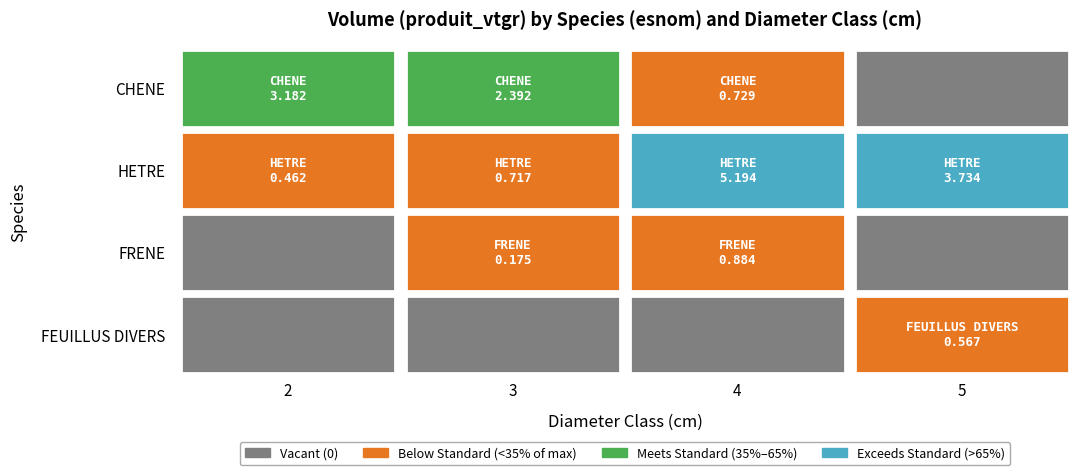

Reading left to right, what are all the values shown in this chart?

CHENE: 2=3.2	3=2.4	4=0.7	5=0.0
HETRE: 2=0.5	3=0.7	4=5.2	5=3.7
FRENE: 2=0.0	3=0.2	4=0.9	5=0.0
FEUILLUS DIVERS: 2=0.0	3=0.0	4=0.0	5=0.6